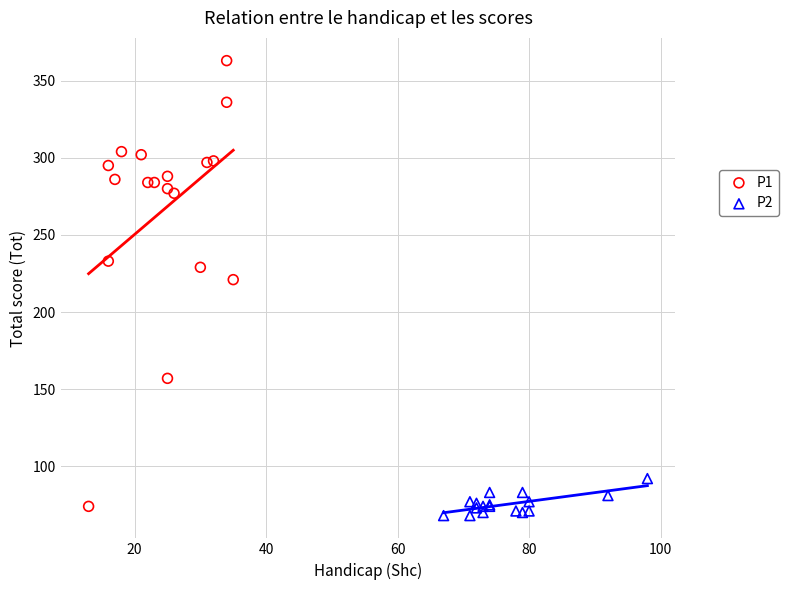

Which series has the widest spread of Y values?

P1